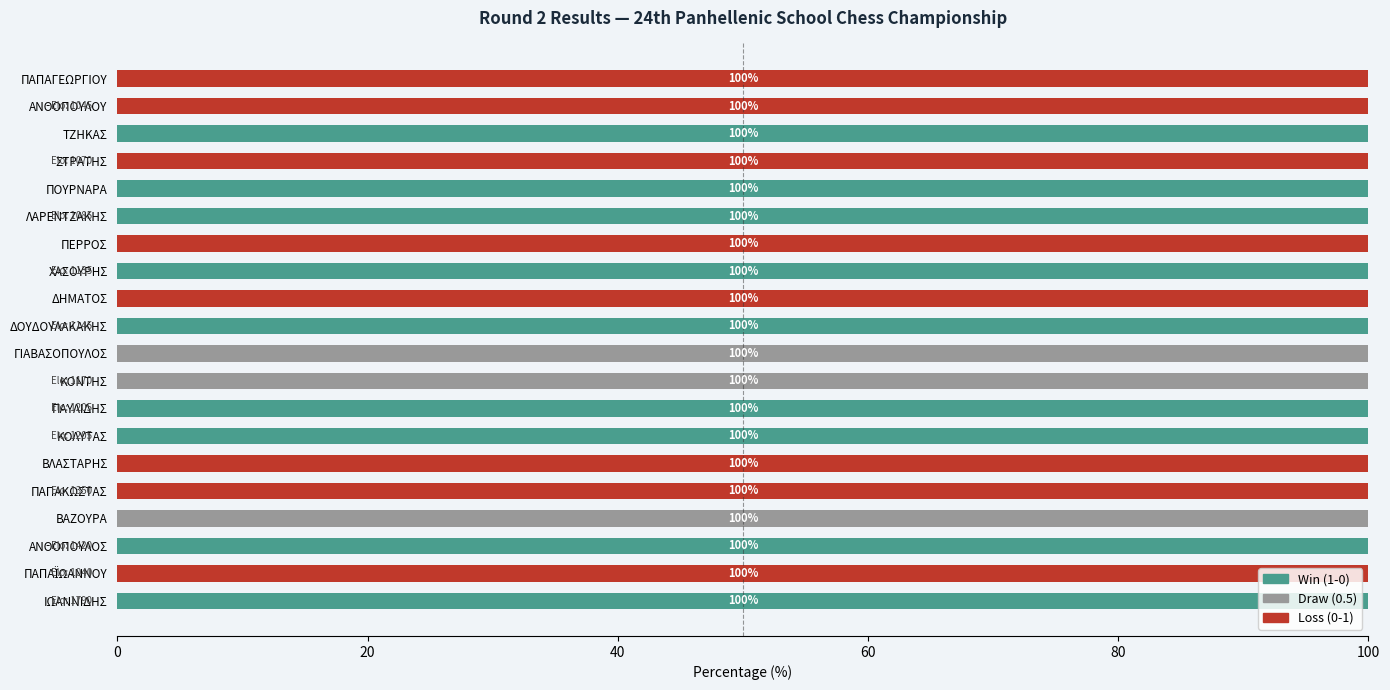

What is the total value across all series at ΒΛΑΣΤΑΡΗΣ?

100